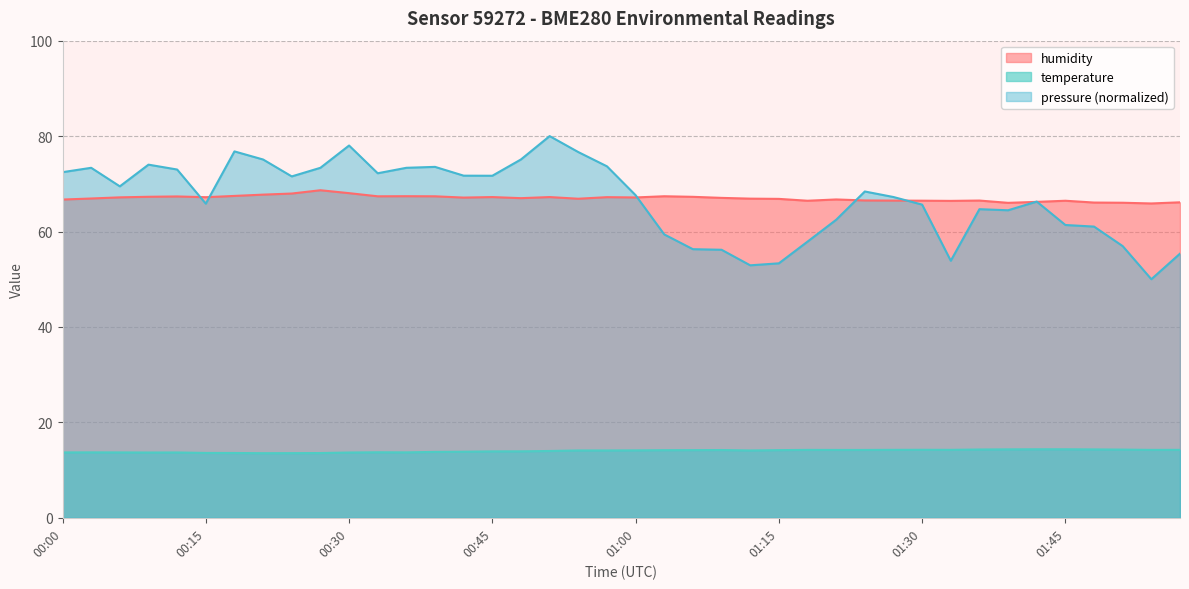

What is the label of the 29th point from the right?

00:33